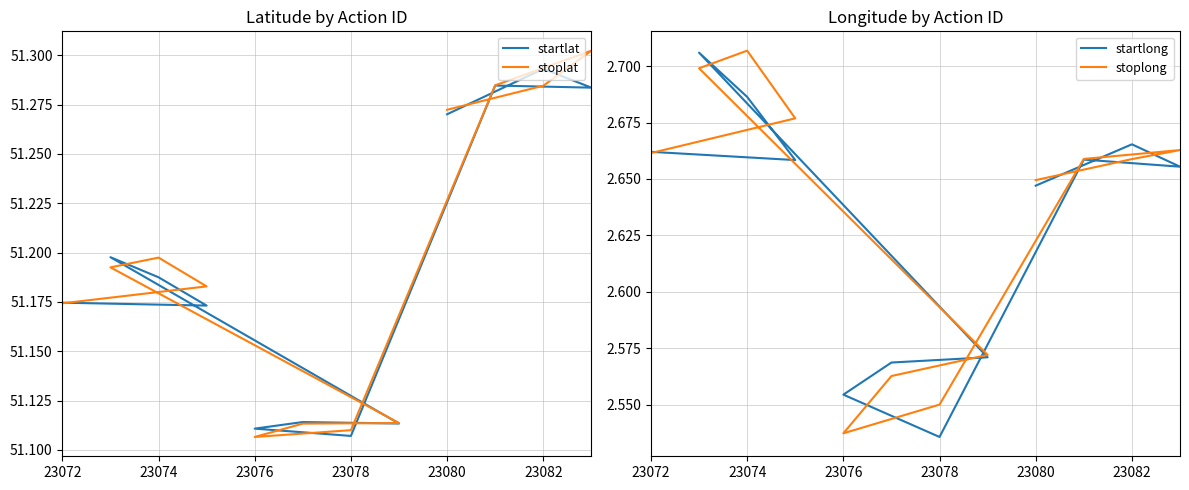

True or false: stoplat and stoplong intersect in this chart.

False